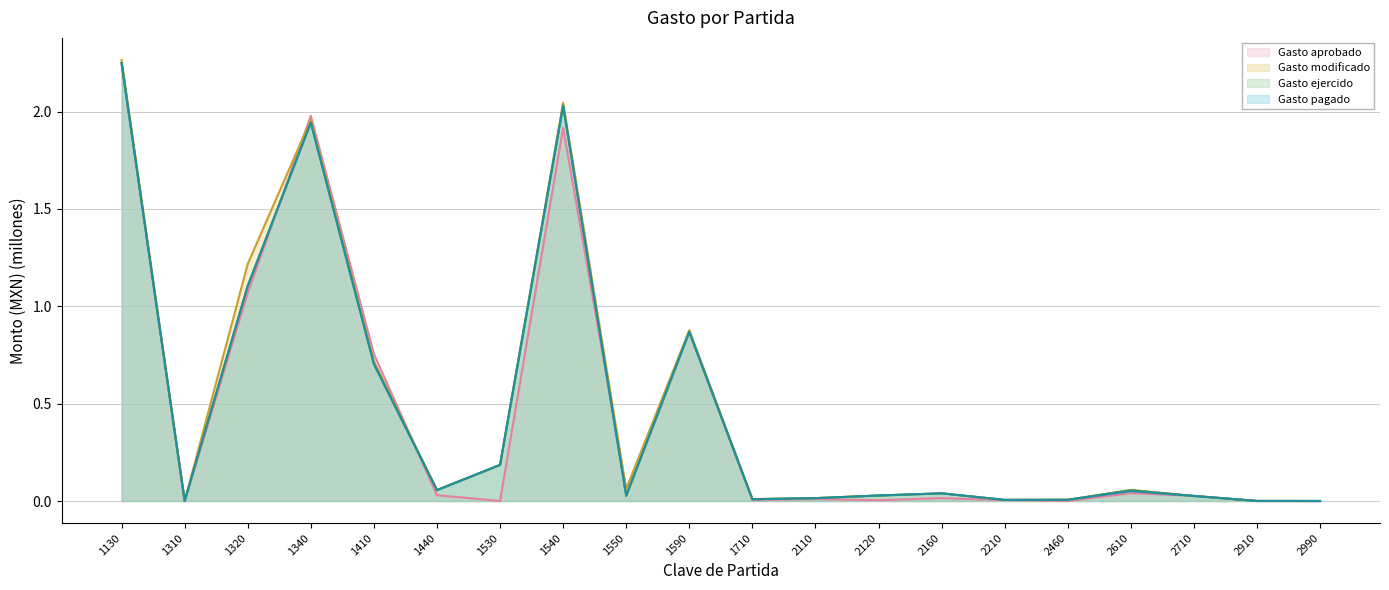

Which series has the largest range (max minus min)?

Gasto modificado